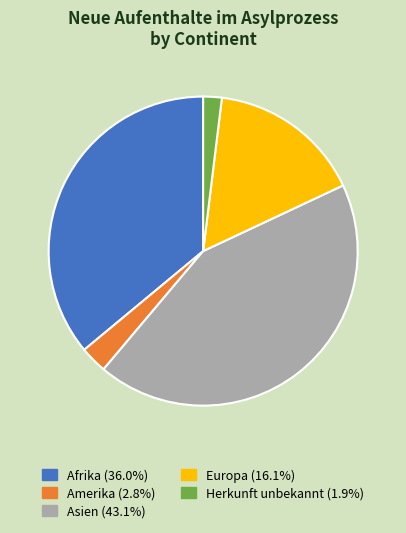

Is there a majority slice in this chart?

No